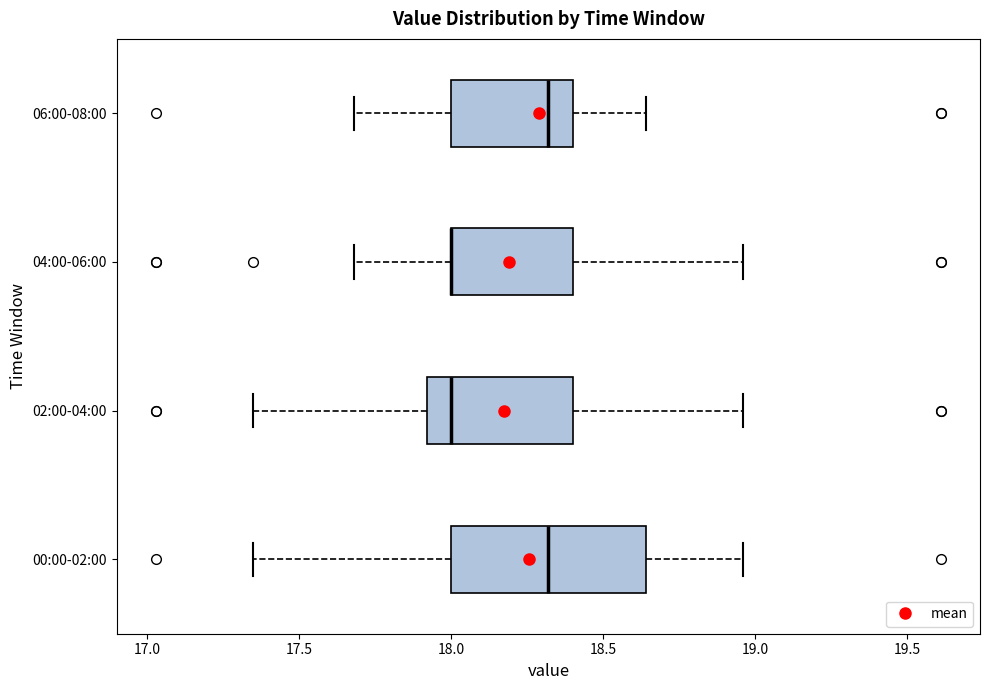

Where does the median line of the box for 00:00-02:00 sit on the x-axis? The values are not printed on the chart, so give them approximately, as read against the axis.

18.30